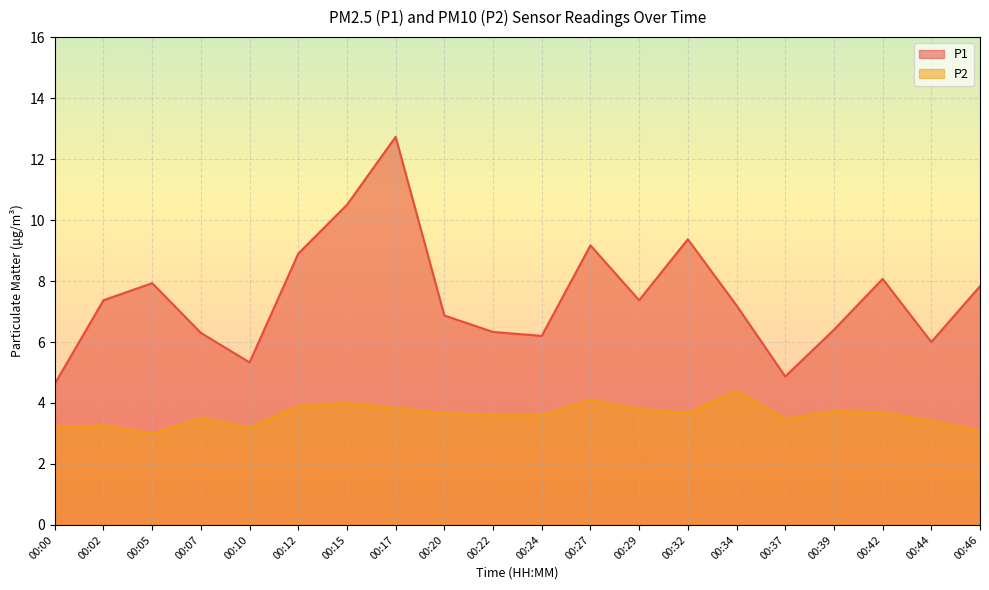

At which label is P1 closest to 8?

00:05